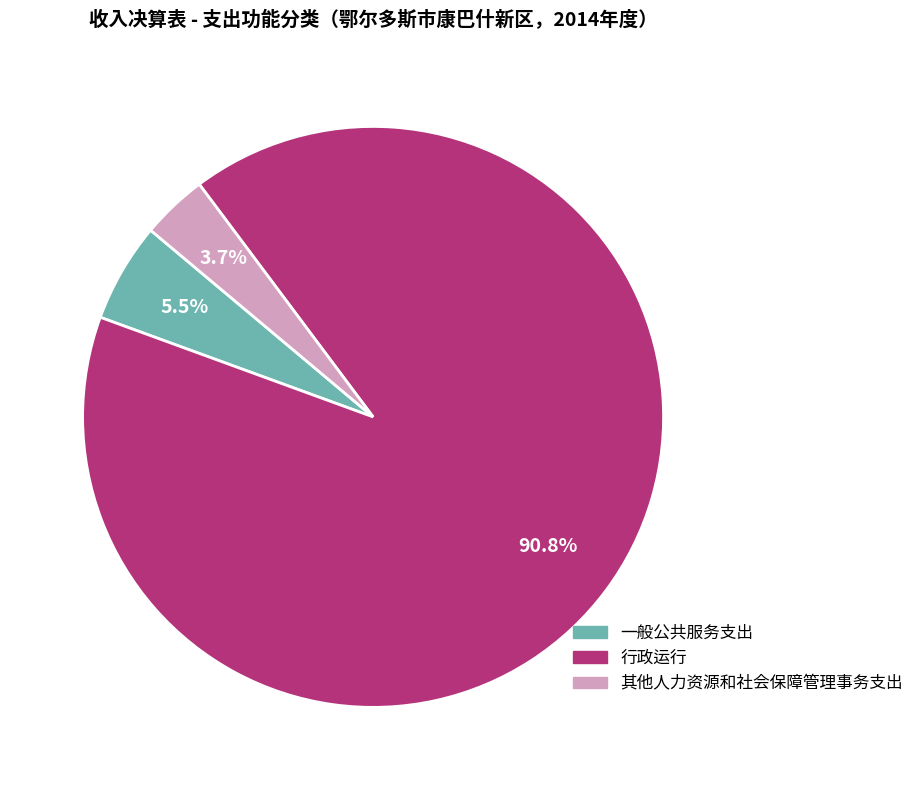

Between 行政运行 and 其他人力资源和社会保障管理事务支出, which is larger?

行政运行